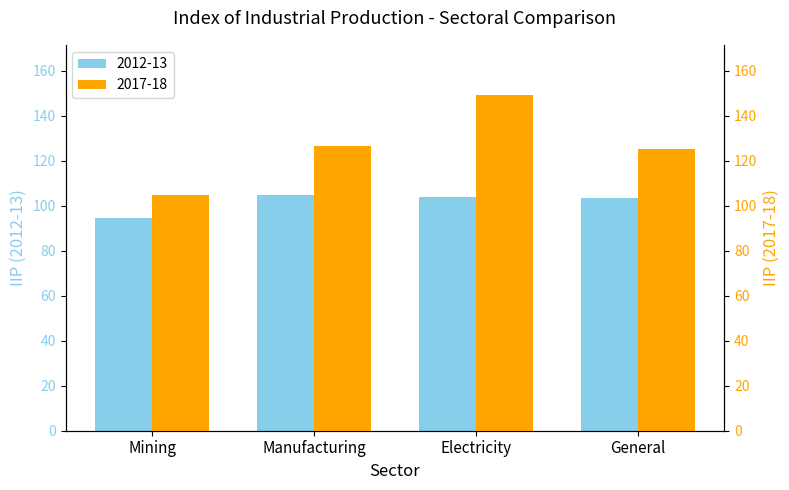

How many data points does each series have?

4